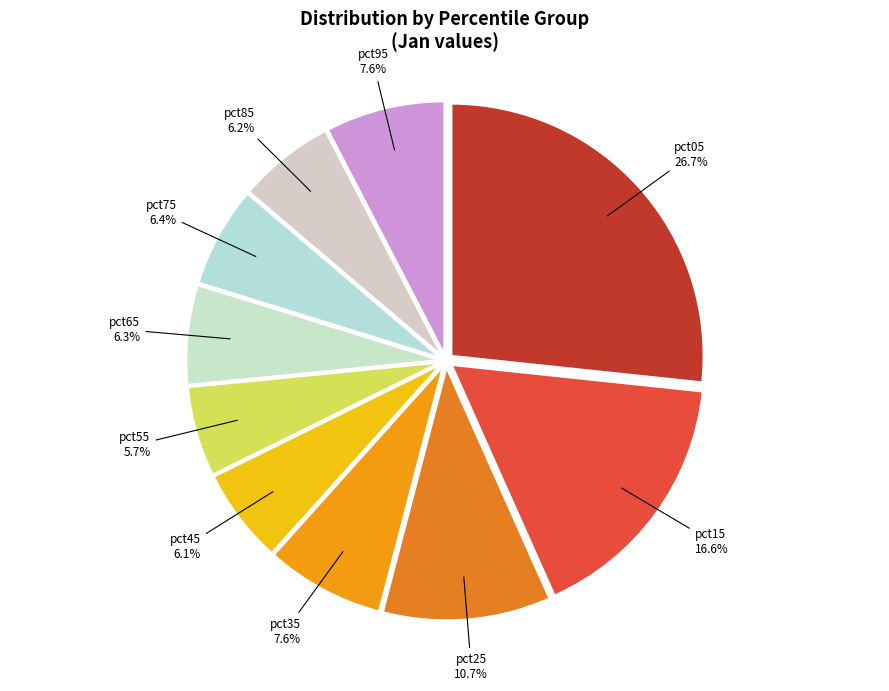

Approximately how many times larger is the value at pct35 compared to pct15?

0.5